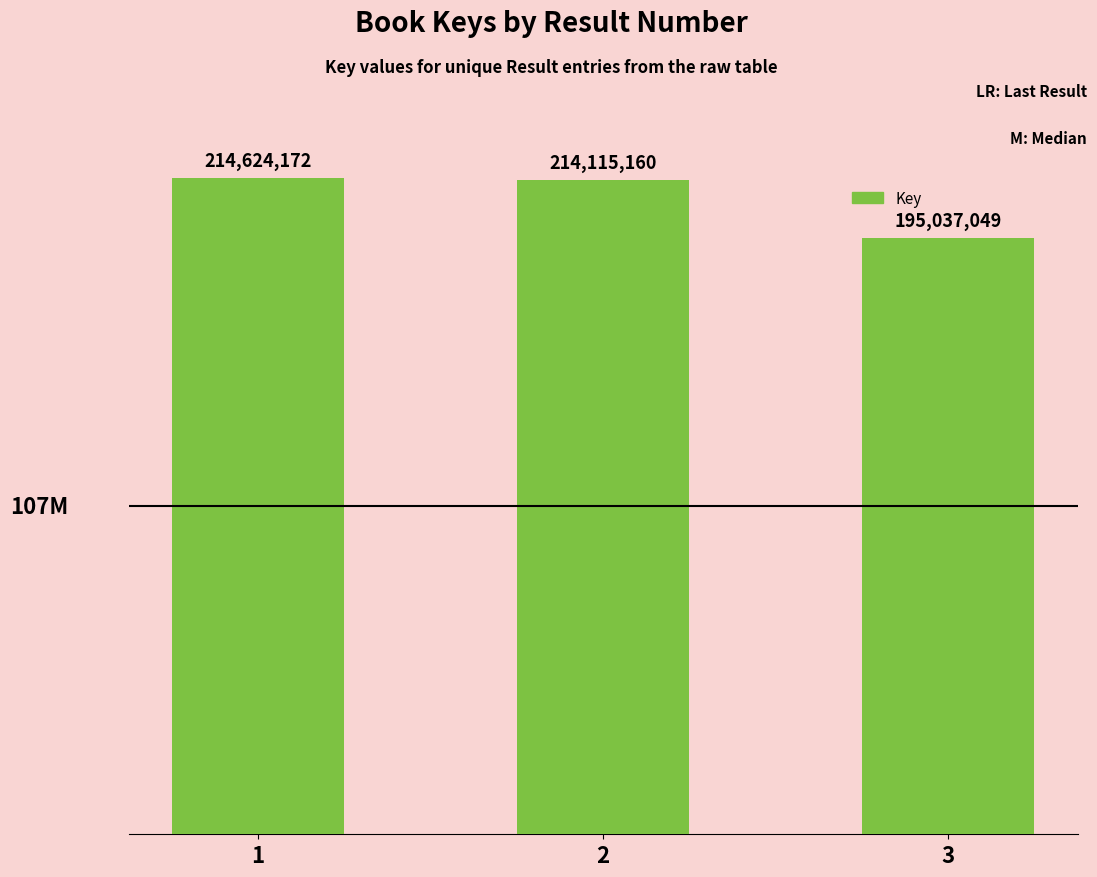

What is the ratio of the value at 1 to the value at 2?

1.0